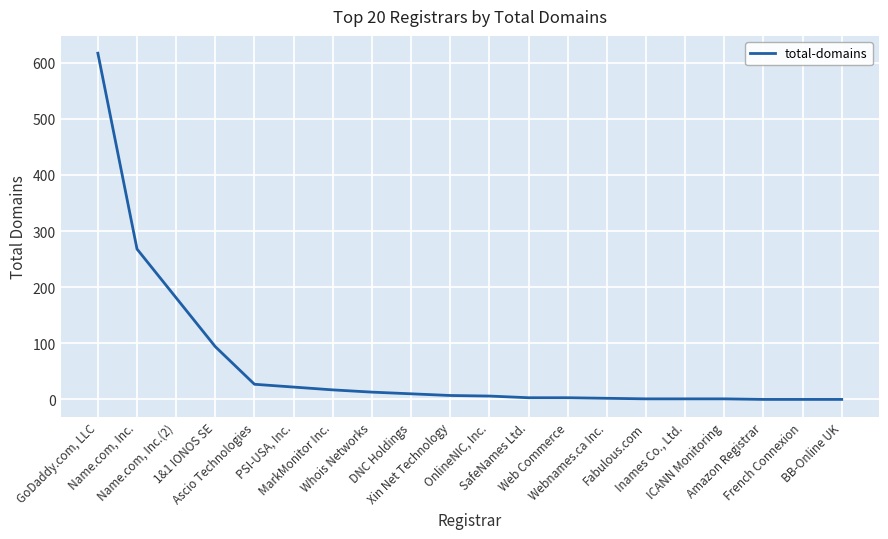

What is the difference between the values at Webnames.ca Inc. and OnlineNIC, Inc.?

4